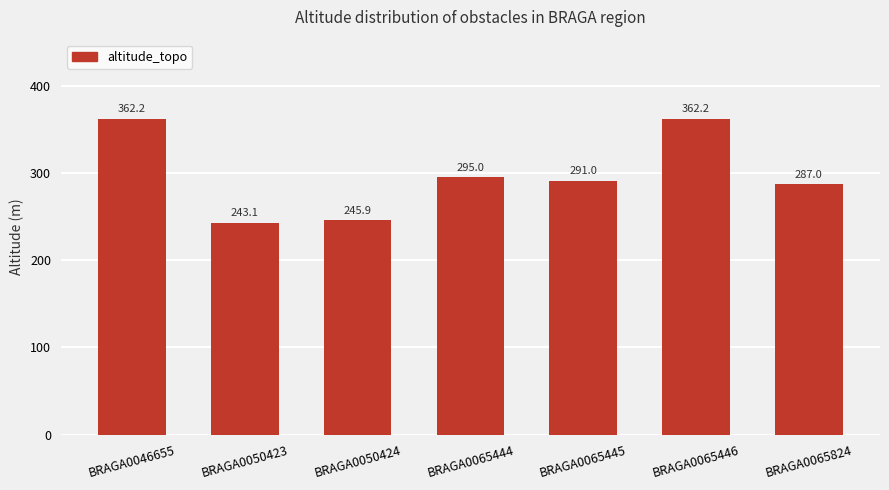

How many bars are there in total?

7